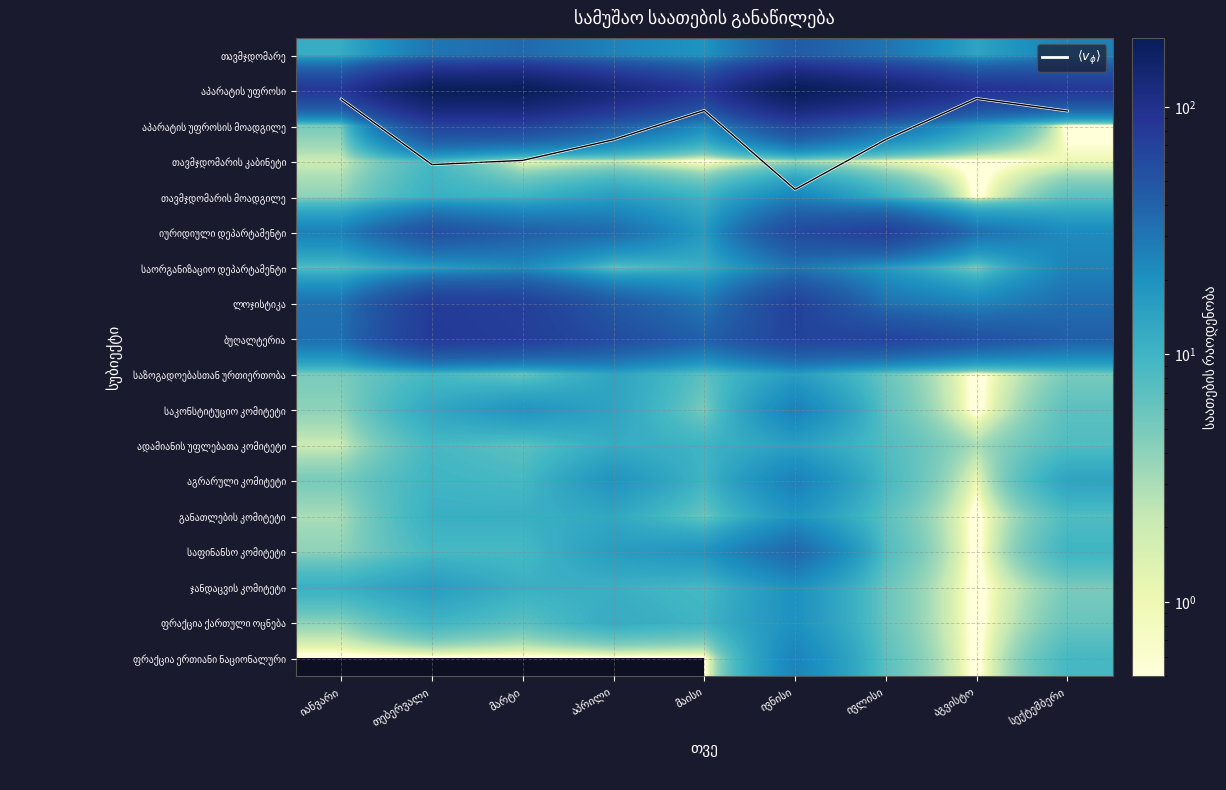

The იურიდიული დეპარტამენტი series shows 11.5 at იანვარი. True or false?

False